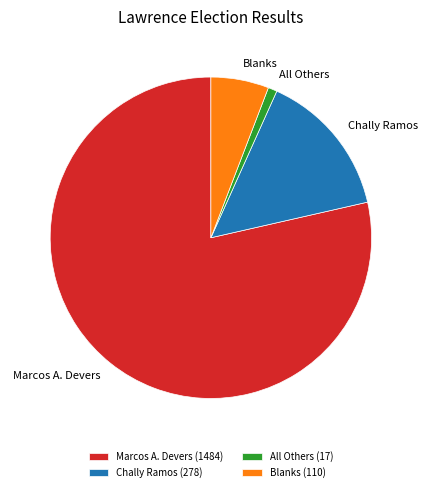

Count the number of slices in the pie.

4